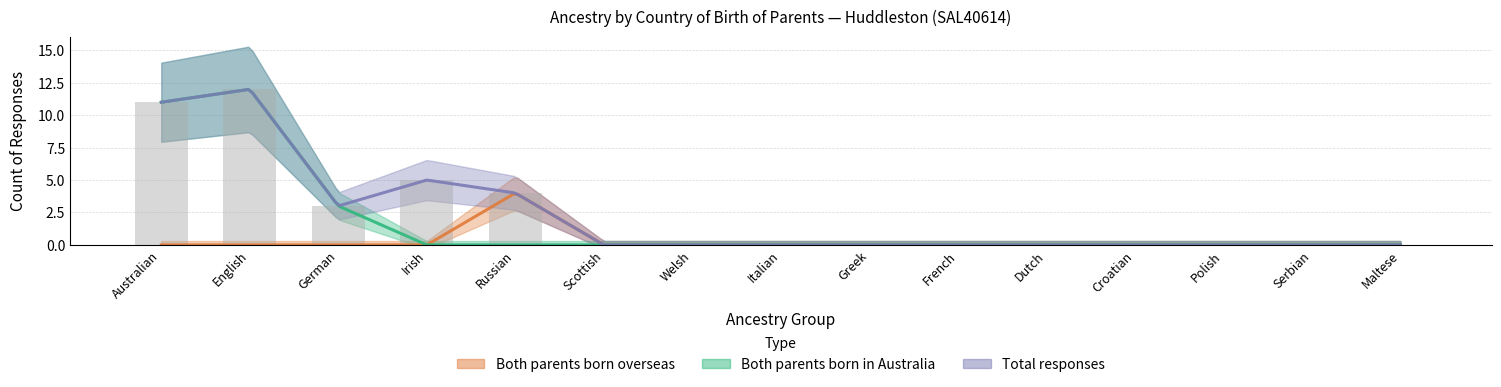

What is the sum of all Both parents born in Australia values?

26